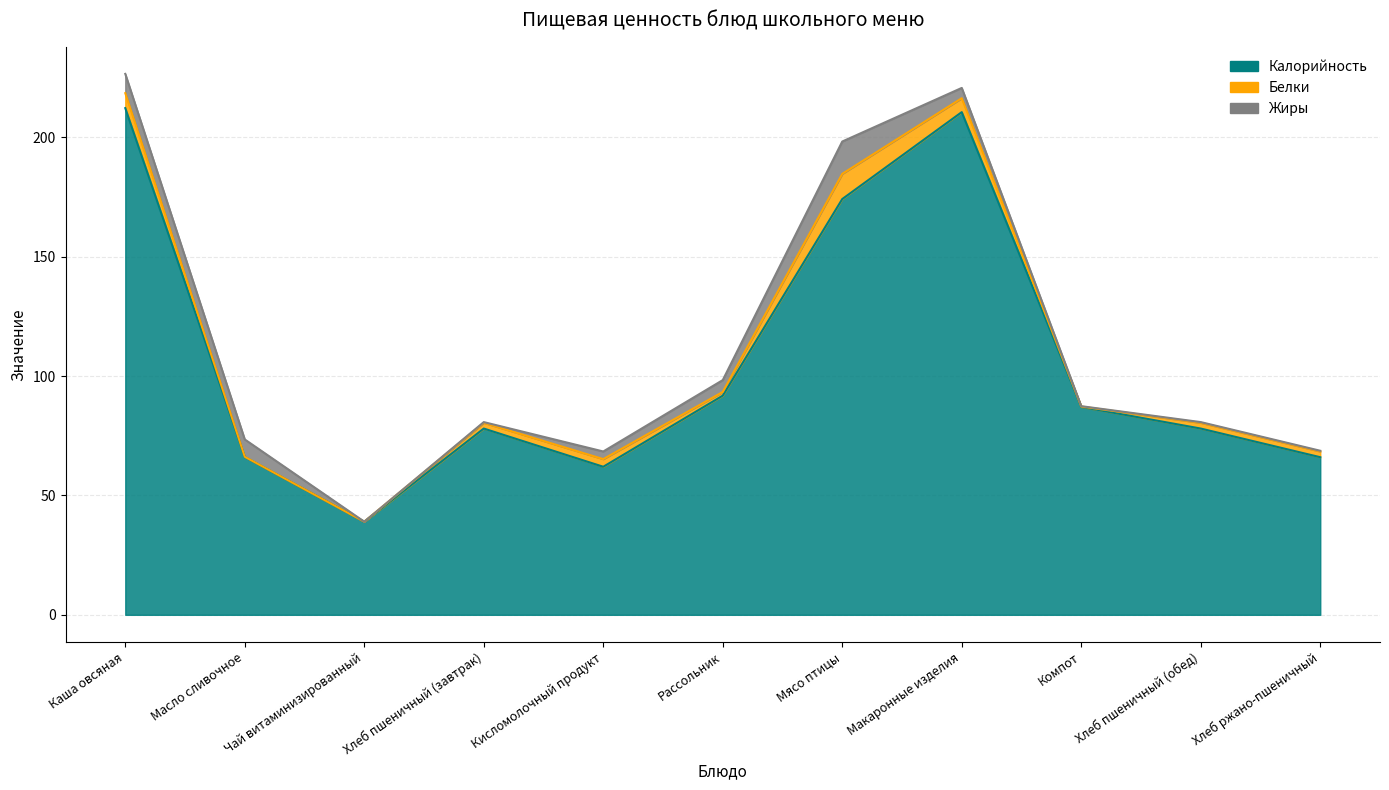

How many data points does each series have?

11